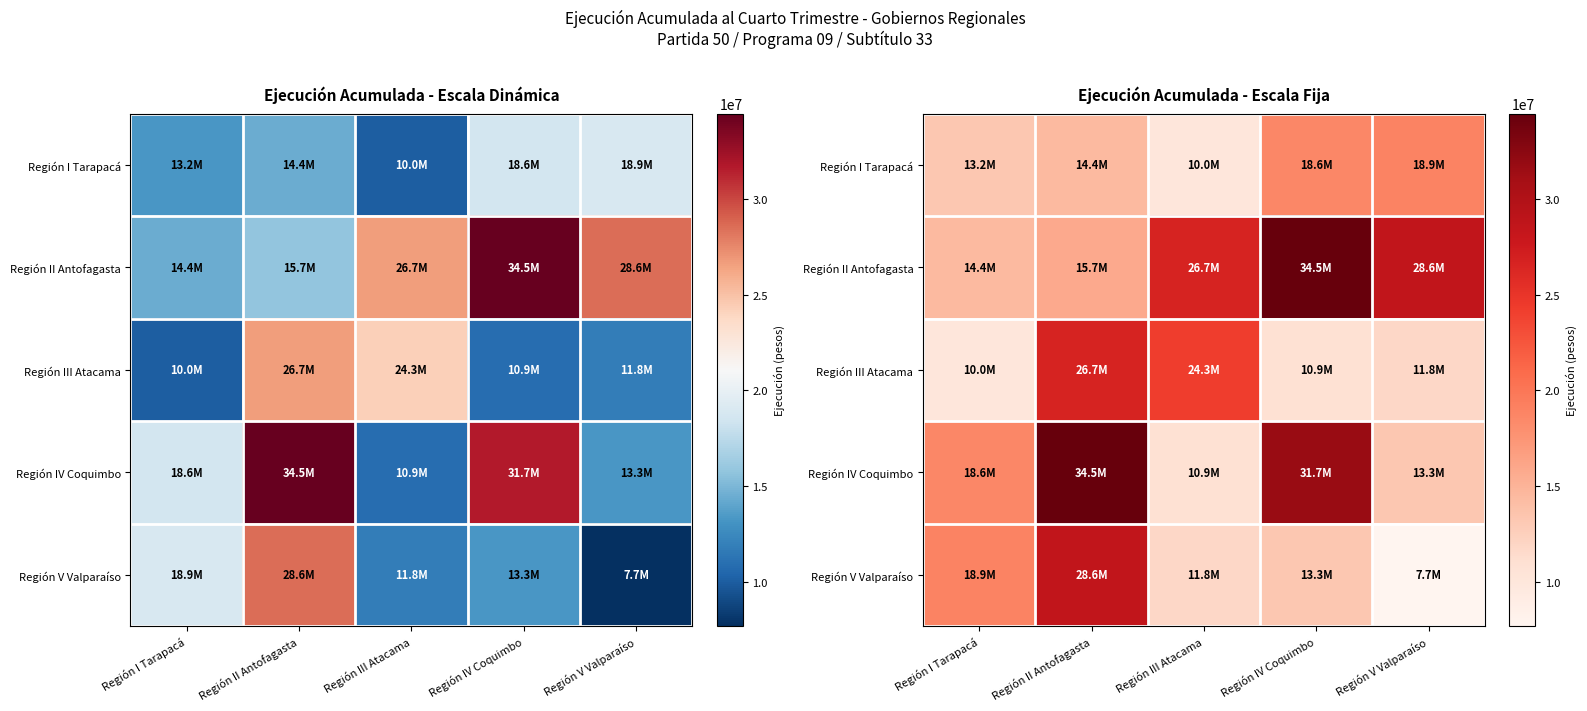

Which series has the largest total across all categories?

Región II Antofagasta